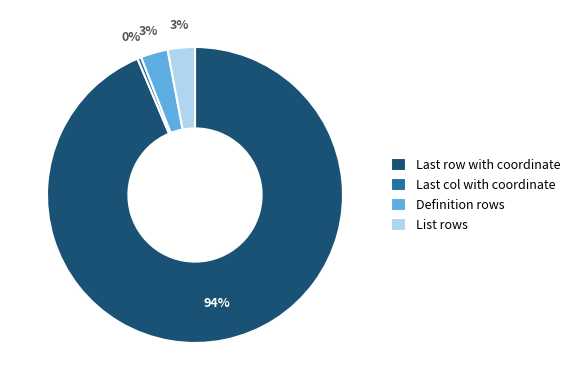

To the nearest percent, what portion does Definition rows represent?

3%